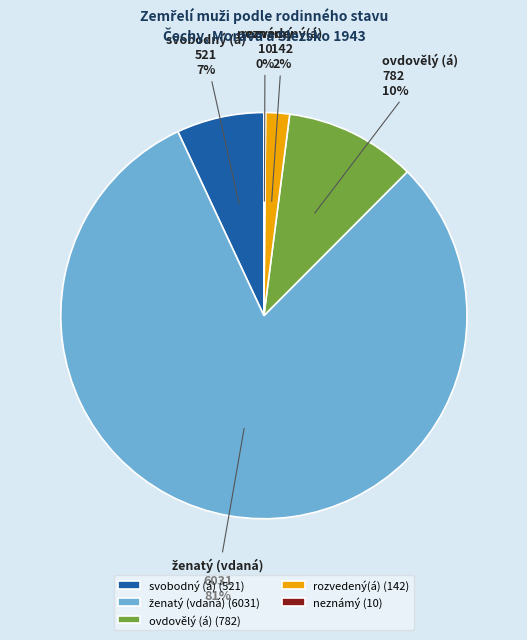

To the nearest percent, what percentage of the pie is svobodný (á)?

7%